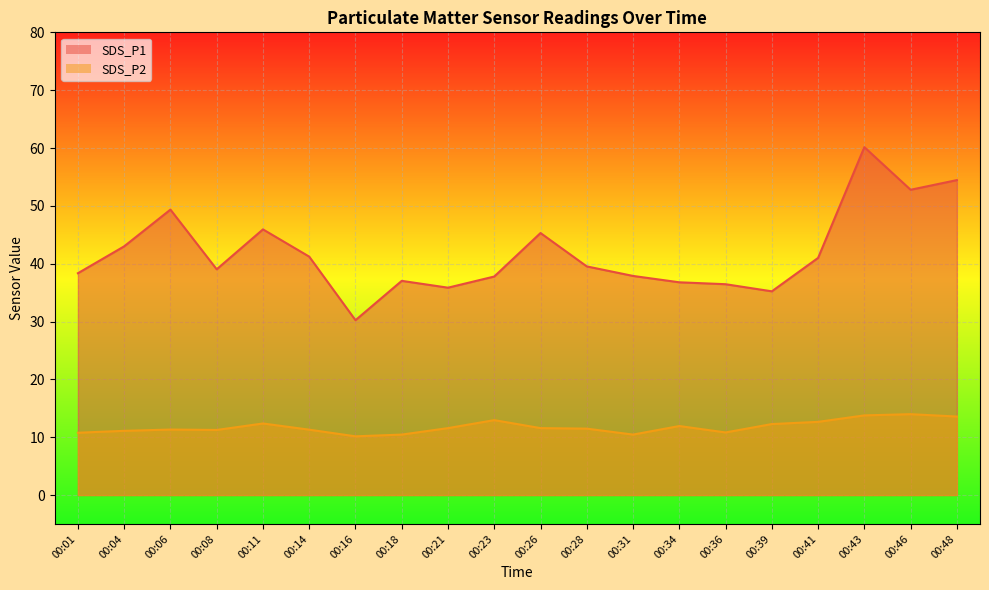

True or false: SDS_P1 and SDS_P2 cross at least once.

False